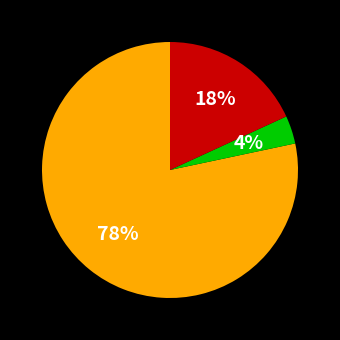

To the nearest percent, what is the average slice percentage?

33%